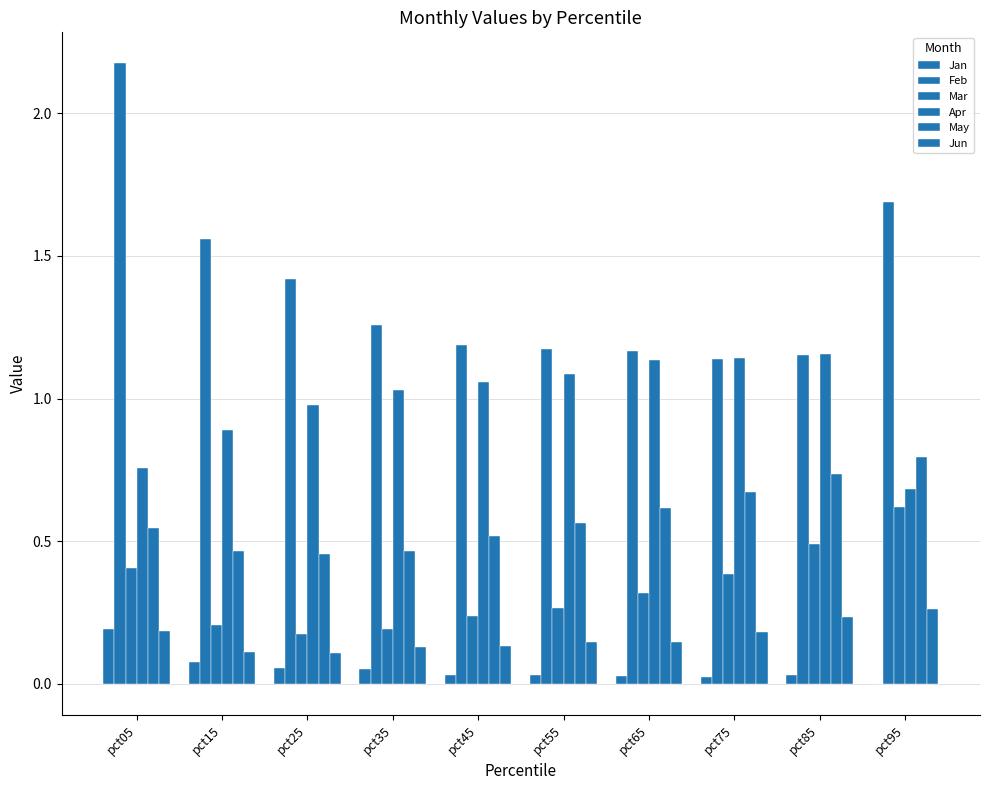

Are the bars grouped side by side (vs. stacked)?

Yes